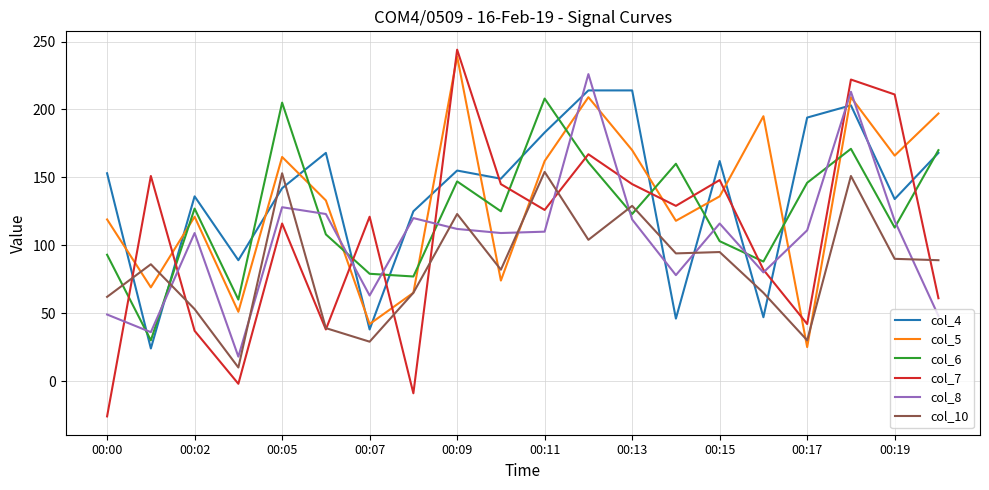

Which series ends up on top after the final intersection of col_8 and col_6?

col_6